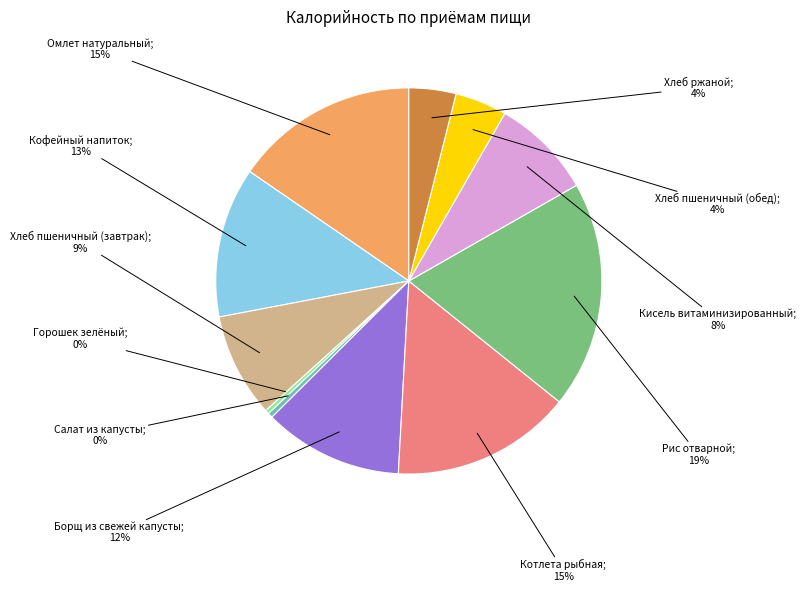

To the nearest percent, what is the difference between the largest and smallest slice percentages?

19%